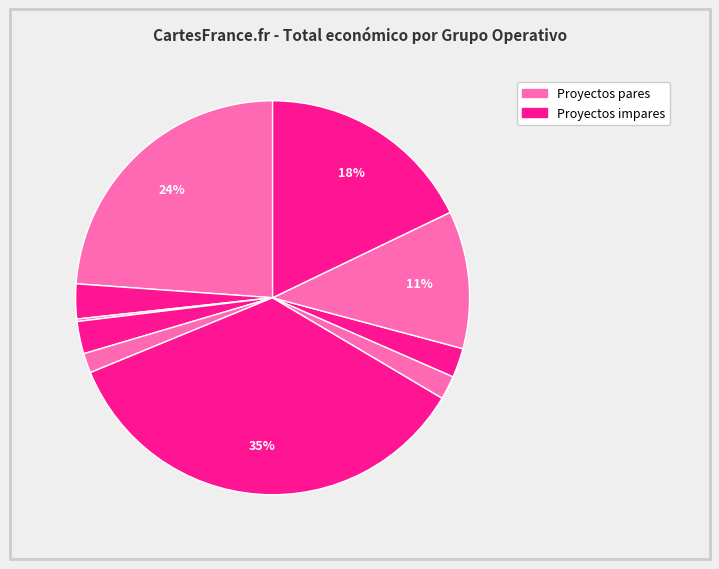

Rank the categories by value from highest to lowest.

Forest Planting, GESVAC 4.0, Definition of strategies, Molecular identification, EXPORTGEN (2018), BIO4TRACE, EXPORTGEN (2019), INPULSE, INNOVA AGUACATE, CITRUS